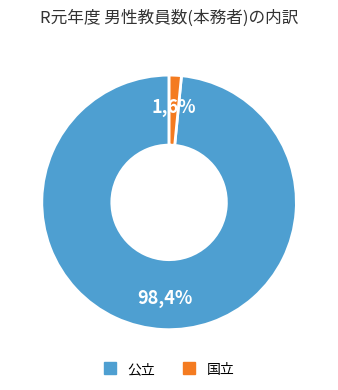

What is the largest slice in the pie chart?

公立